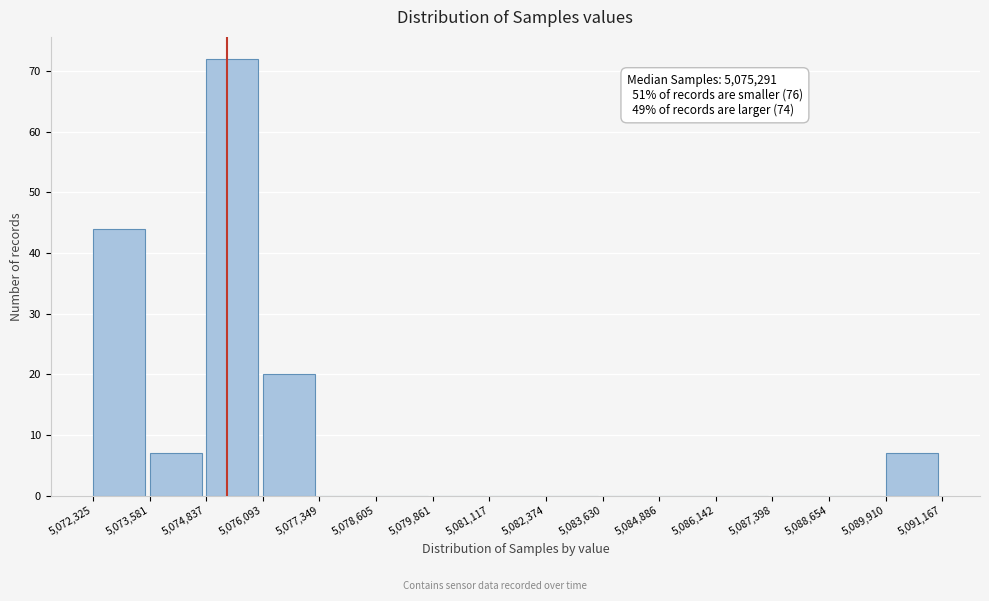

Over which range of the x-axis is the bar tallest?

5,074,837 to 5,076,093